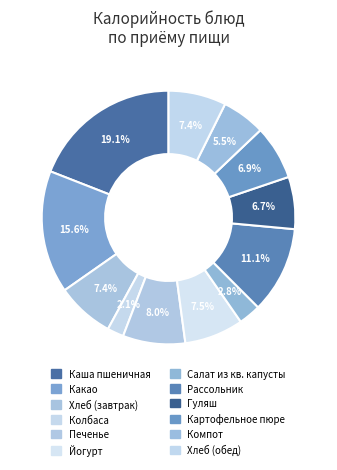

Combined, do Печенье and Какао account for over 50%?

No